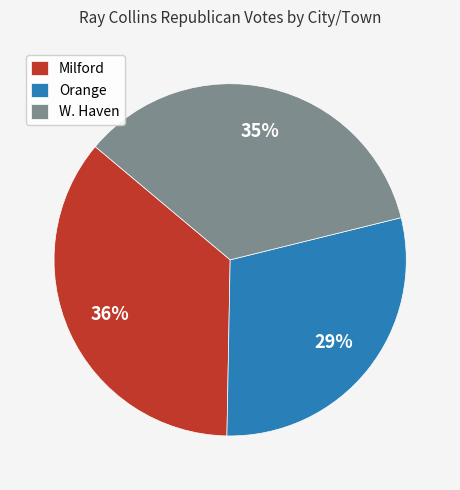

Is it true that Orange is 29% of the pie?

True